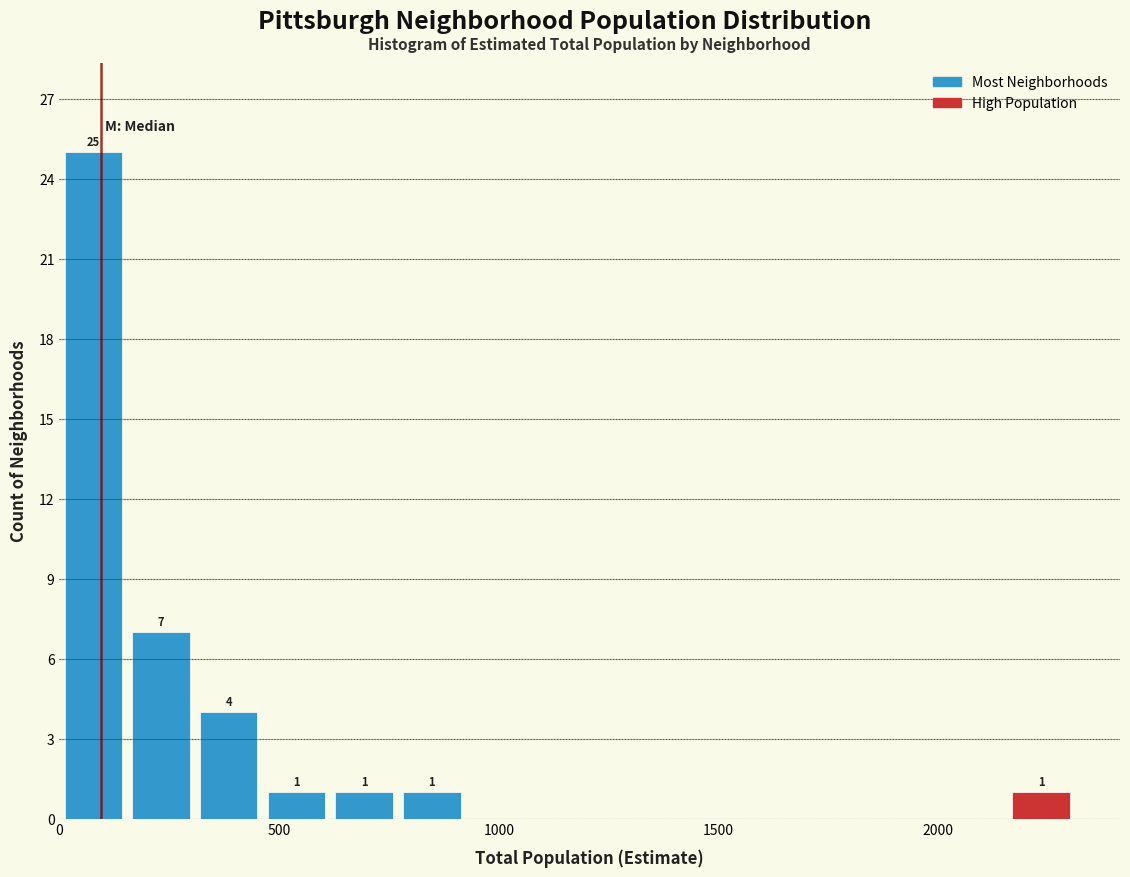

Around what value on the x-axis is the tallest bar? Give the approximate position of its centre, as read against the axis.

100